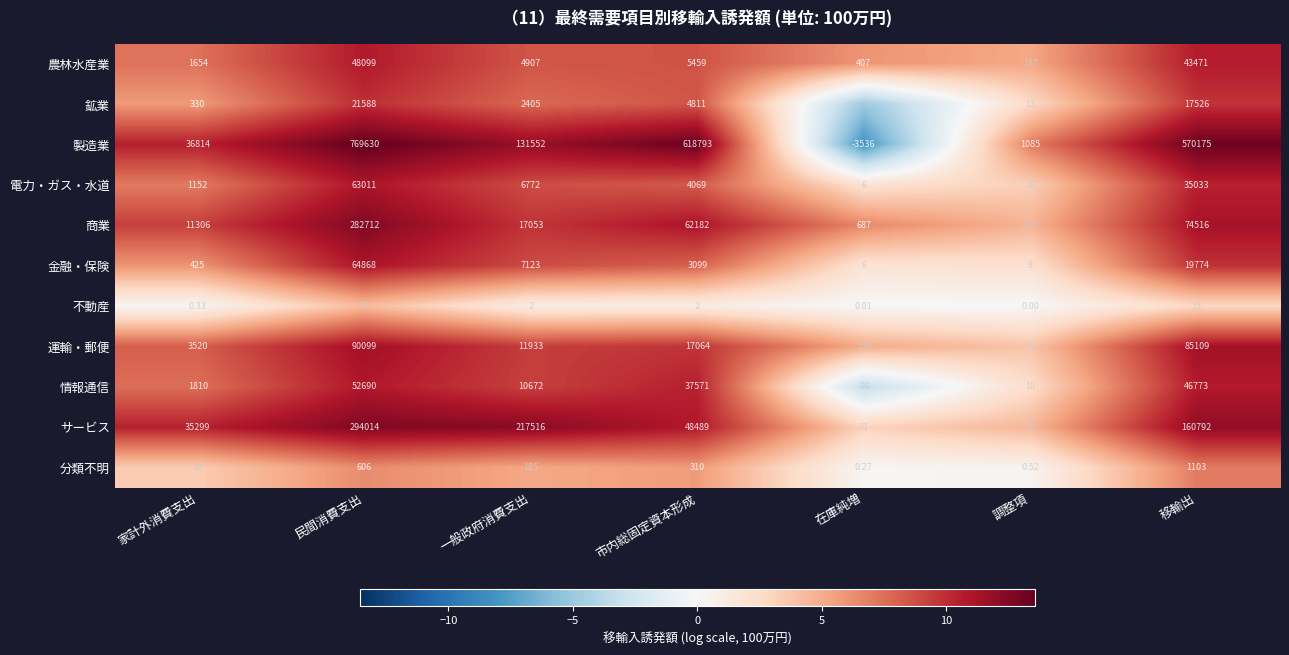

Between 調整項 and 移輸出, which series saw the biggest shift?

製造業